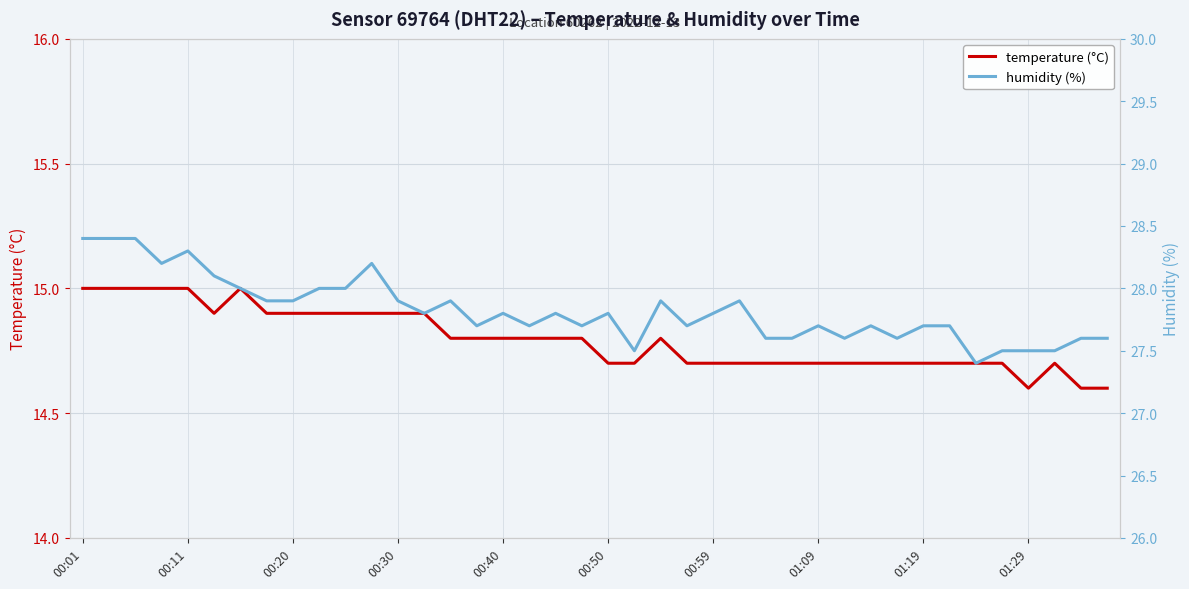

What are all the series names shown in the legend?

temperature (°C), humidity (%)